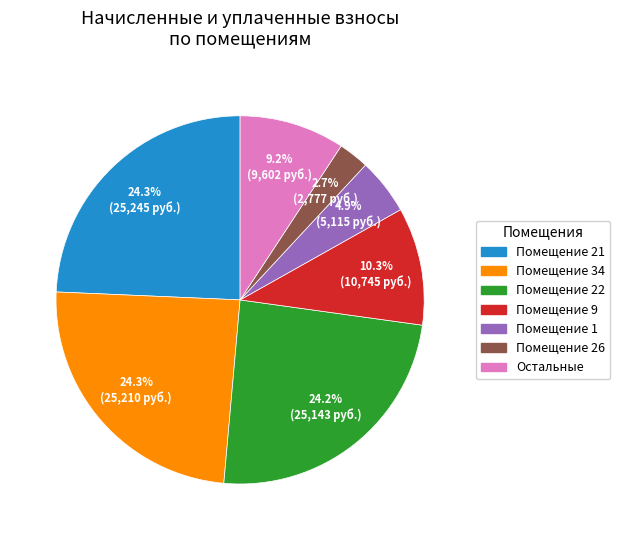

Does any single category account for the majority?

No